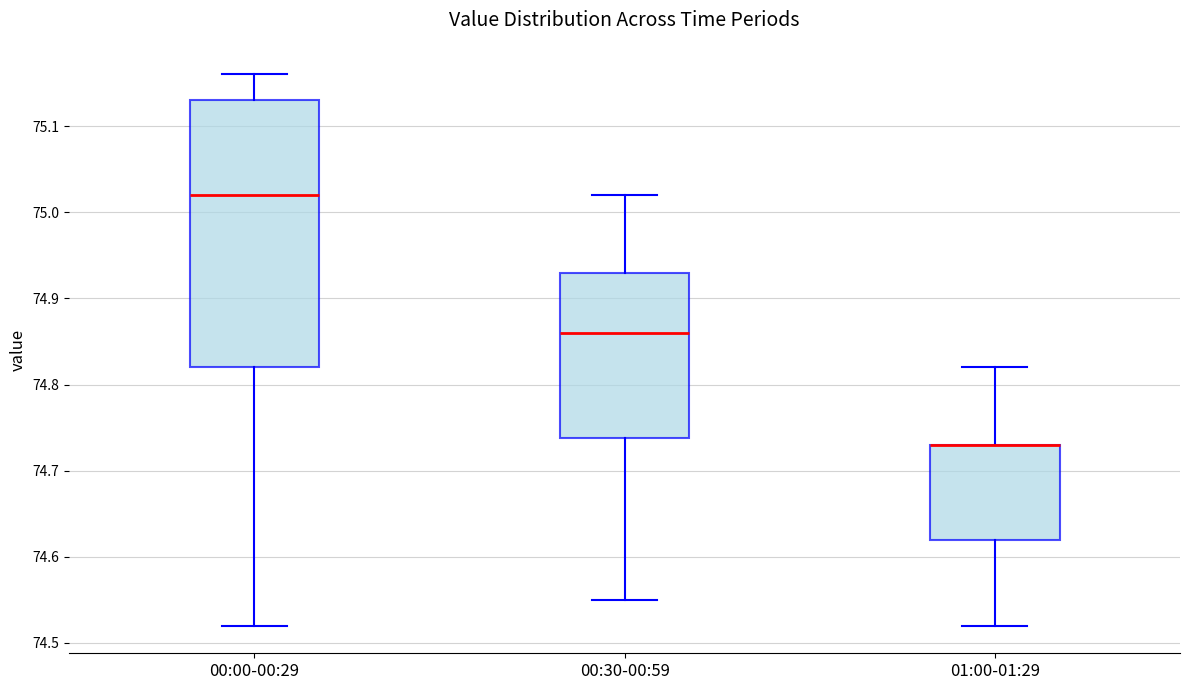

Comparing the boxes themselves (not the whiskers), which one is the tallest?

00:00-00:29